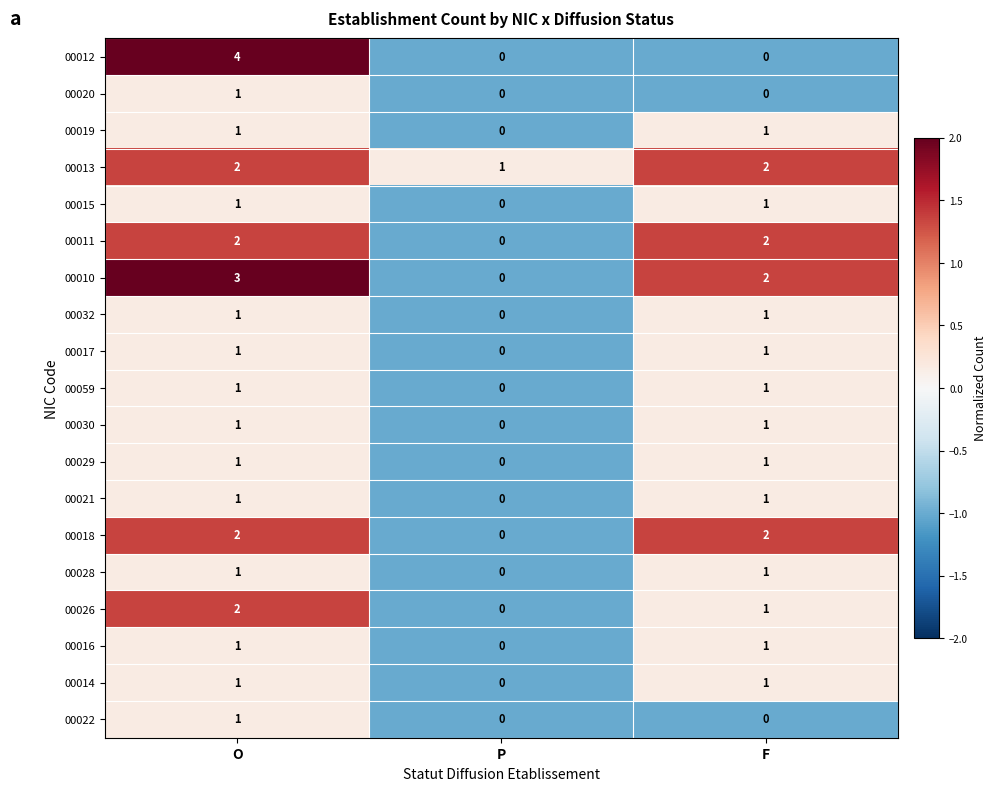

Is the value of 00012 at O greater than the value of 00011 at P?

Yes